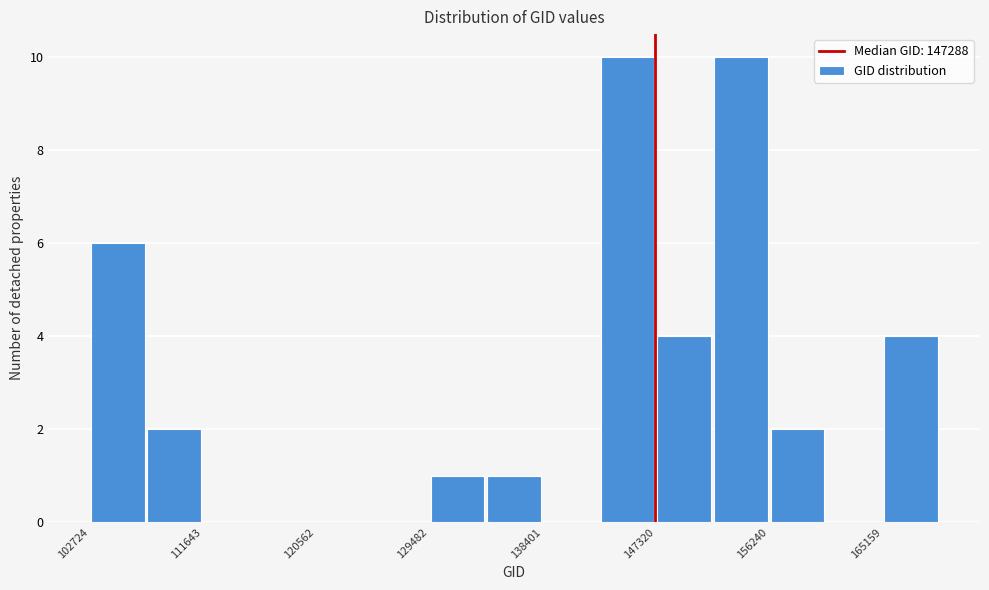

Reading left to right, transcribe this chart: for each bar, give the range it covers on the x-axis and its height. Neither the bar edges nor the heights are printed on the chart, so give them approximately, as read against the axes.

103000 to 107000: 6
107000 to 112000: 2
112000 to 116000: 0
116000 to 121000: 0
121000 to 125000: 0
125000 to 129000: 0
129000 to 134000: 1
134000 to 138000: 1
138000 to 143000: 0
143000 to 147000: 10
147000 to 152000: 4
152000 to 156000: 10
156000 to 161000: 2
161000 to 165000: 0
165000 to 170000: 4